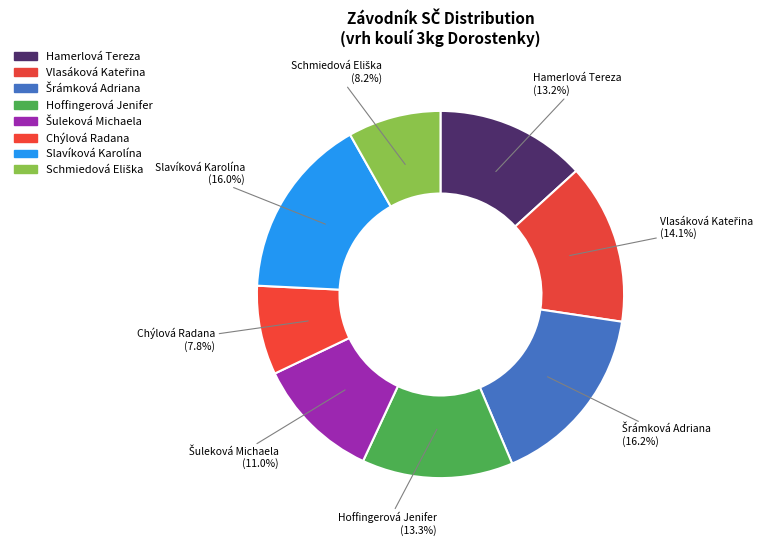

How many slices are in this pie chart?

8